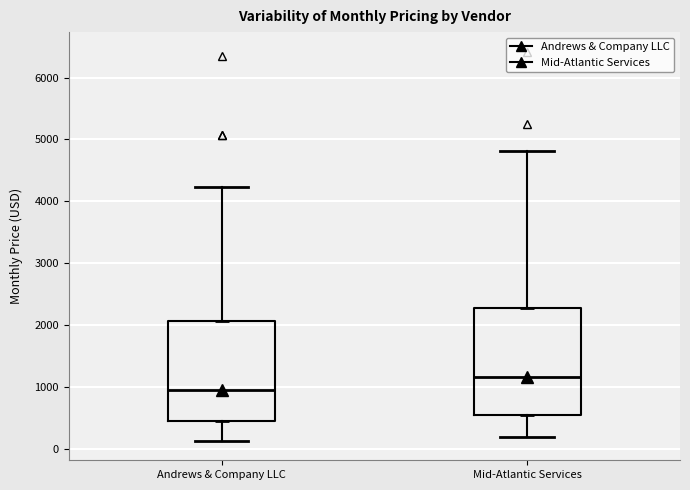

Reading left to right, read every box against the y-axis: the position of its median line, the range the box covers, and the ends of its whiskers. The values are not printed on the chart, so give them approximately, as read against the axis.

Andrews & Company LLC: median 1000, box 400 to 2100, whiskers 100 to 4200
Mid-Atlantic Services: median 1200, box 500 to 2300, whiskers 200 to 4800